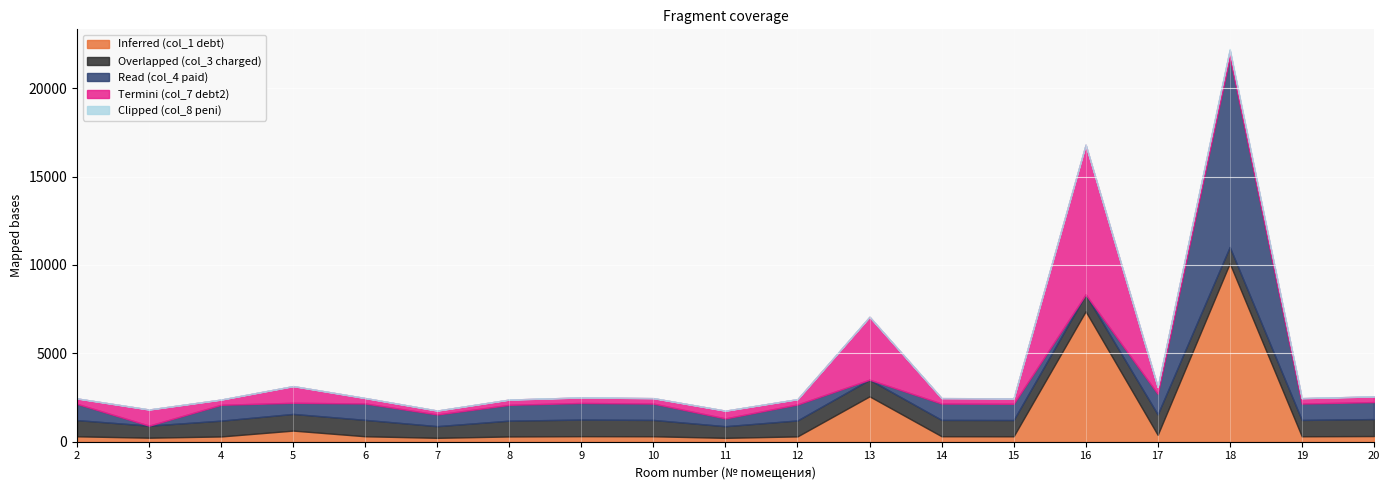

True or false: Clipped (col_8 peni) and Inferred (col_1 debt) intersect in this chart.

False